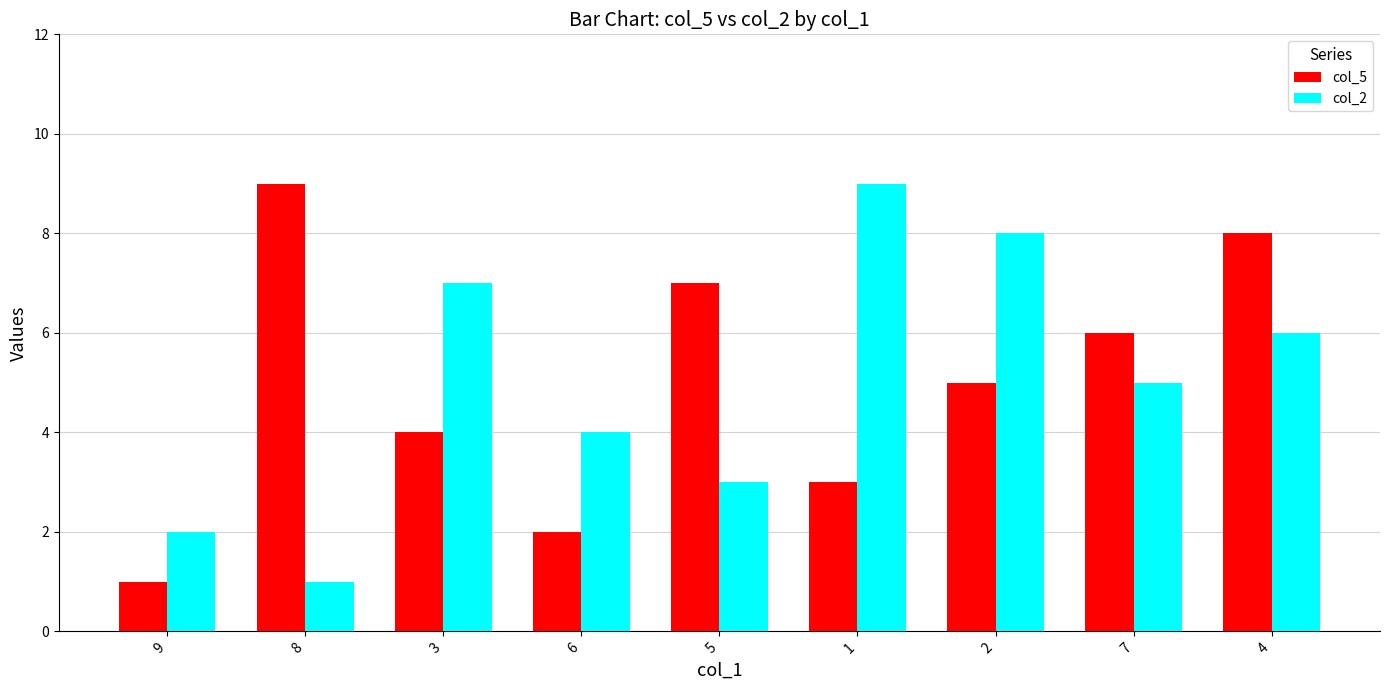

What position from the left is 9?

1